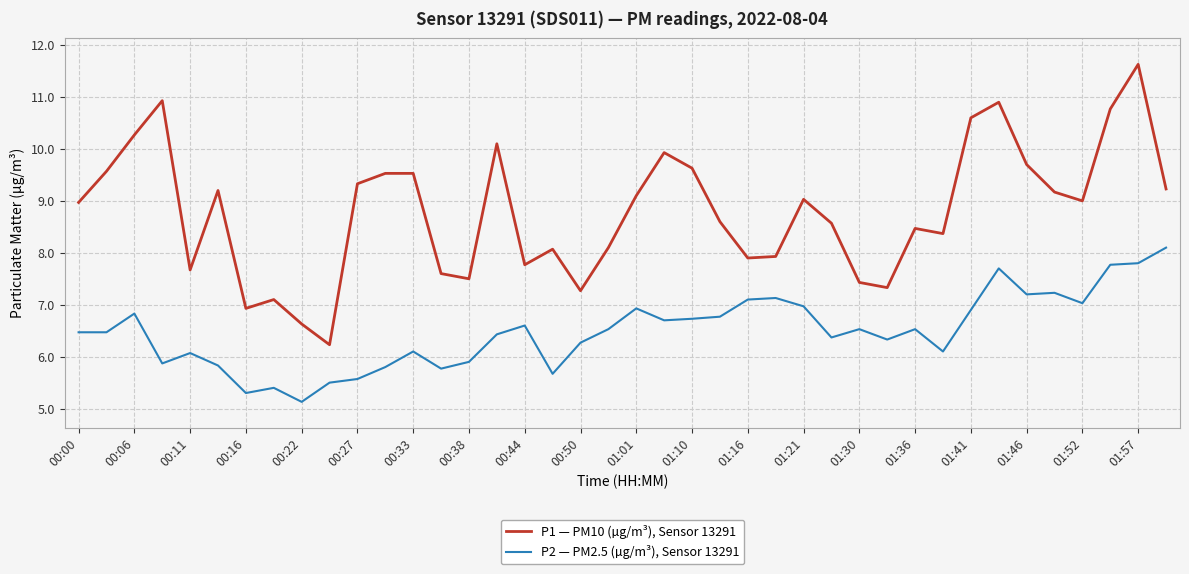

What is the average value of the P1 — PM10 (µg/m³), Sensor 13291 series?

8.8